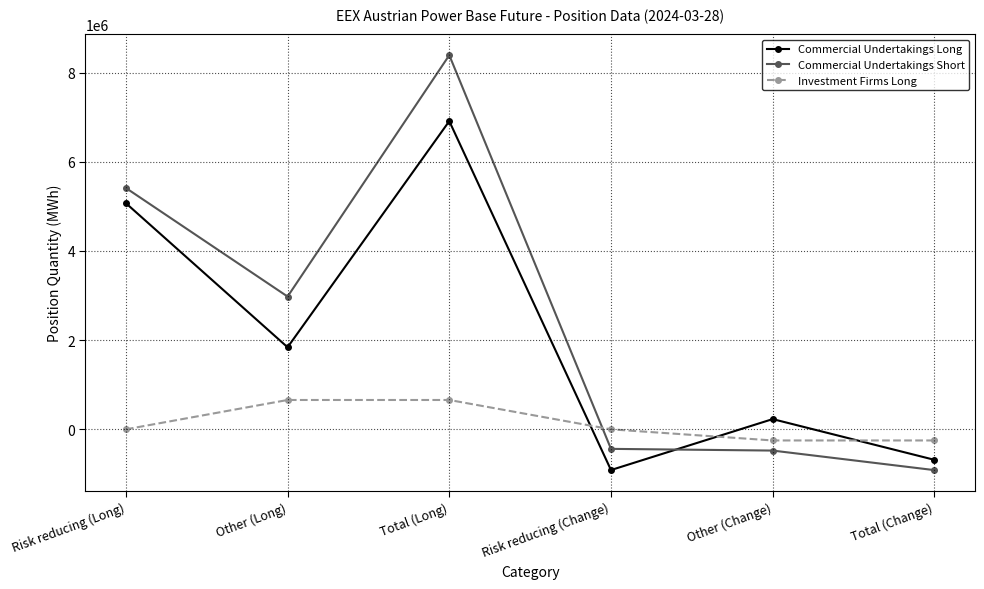

How many intersections are there between Commercial Undertakings Short and Investment Firms Long?

1